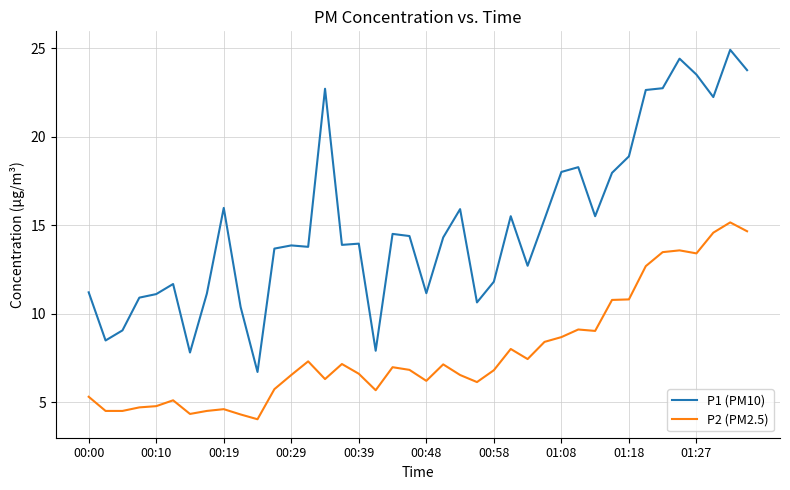

Rank the series by their average value, from lowest to highest.

P2 (PM2.5), P1 (PM10)